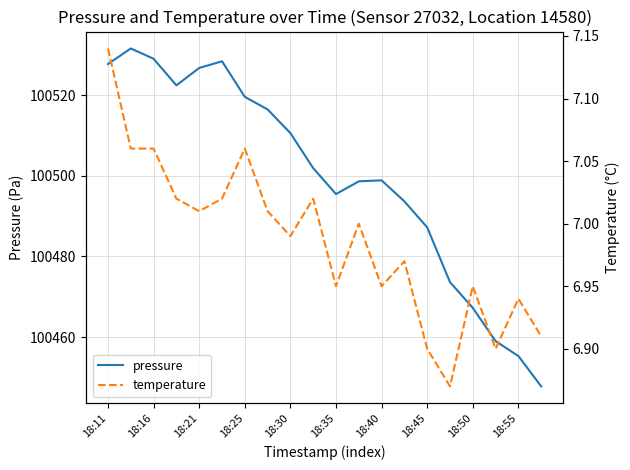

Where is pressure nearest to the value 100489?

18:45